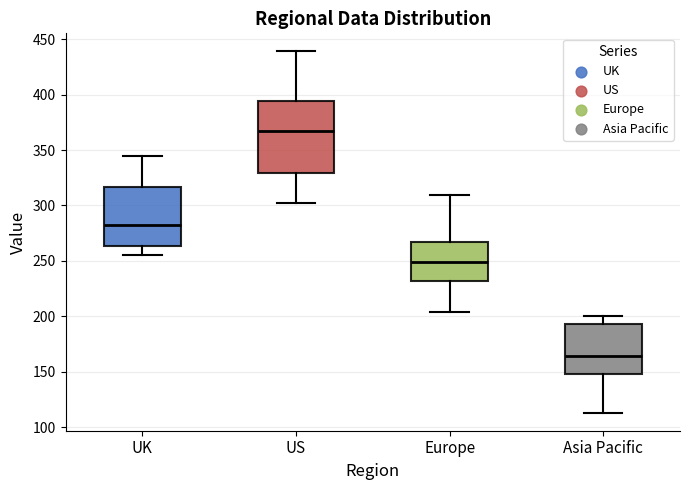

Which box's median line is the lowest?

Asia Pacific